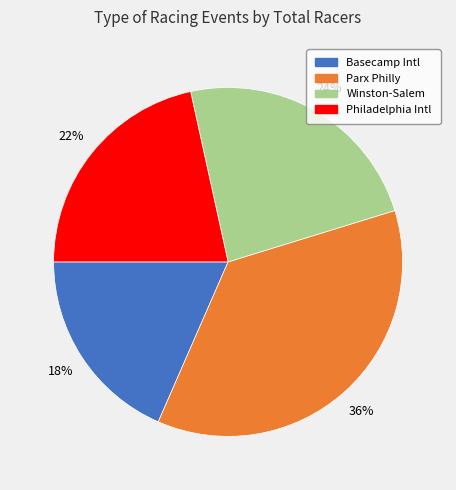

Is there any slice that represents more than half of the pie?

No